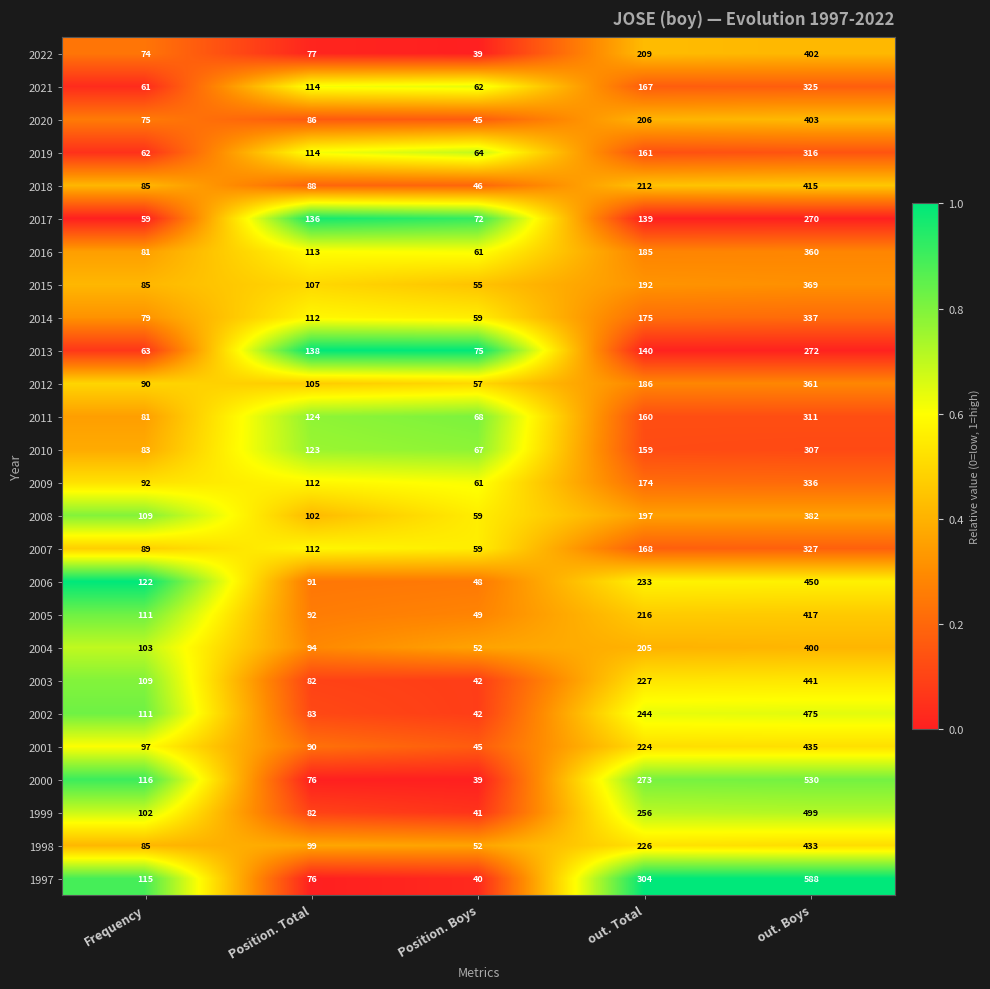

What is the total value across all series at Frequency?

2339